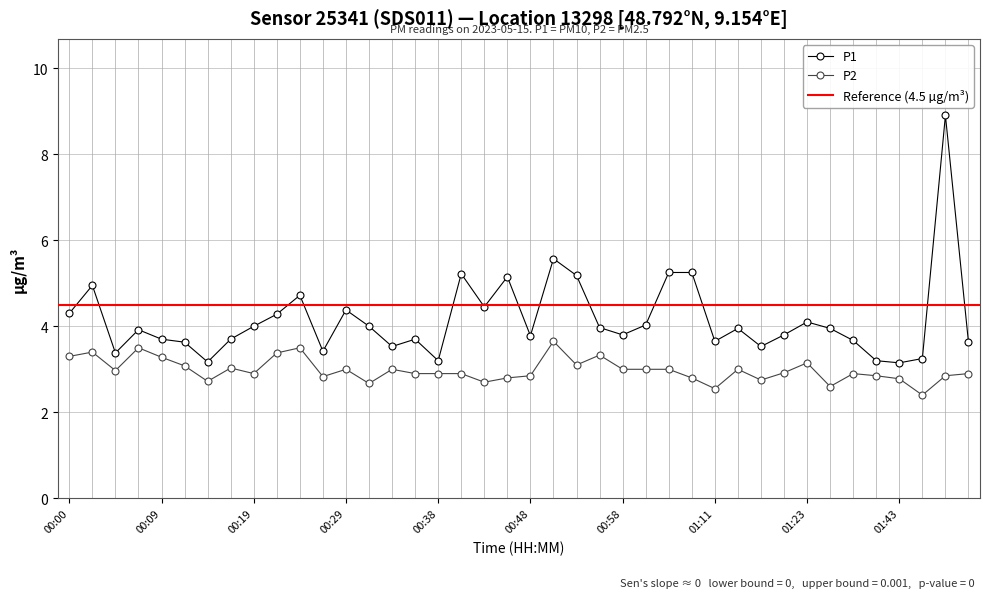

True or false: P2 has a value of 1.0 at 00:38.

False